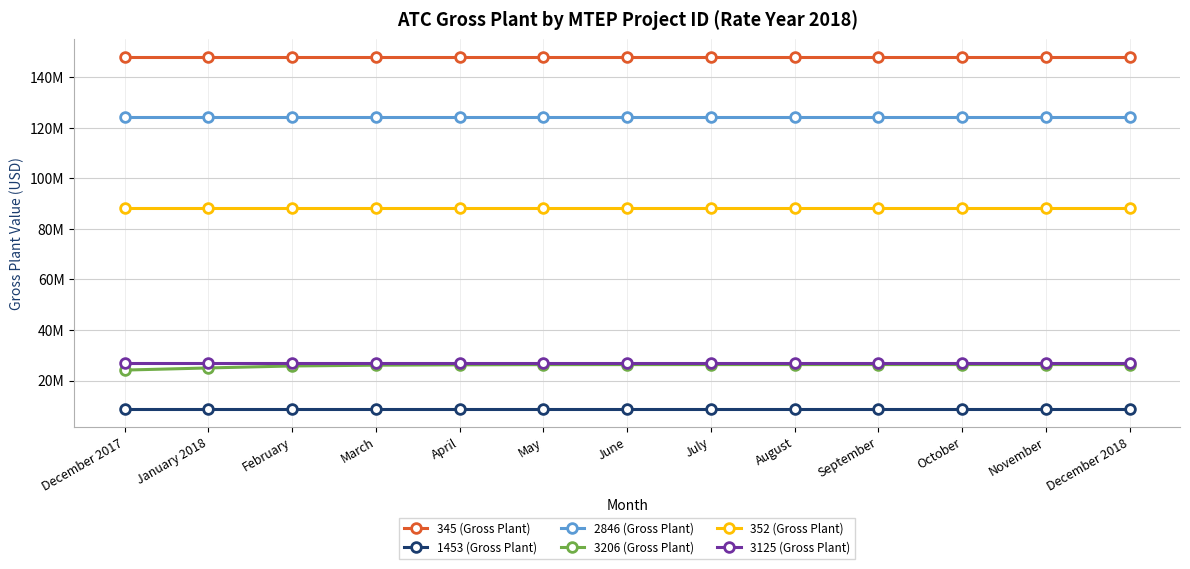

Rank the series at April from lowest to highest value.

1453 (Gross Plant), 3206 (Gross Plant), 3125 (Gross Plant), 352 (Gross Plant), 2846 (Gross Plant), 345 (Gross Plant)